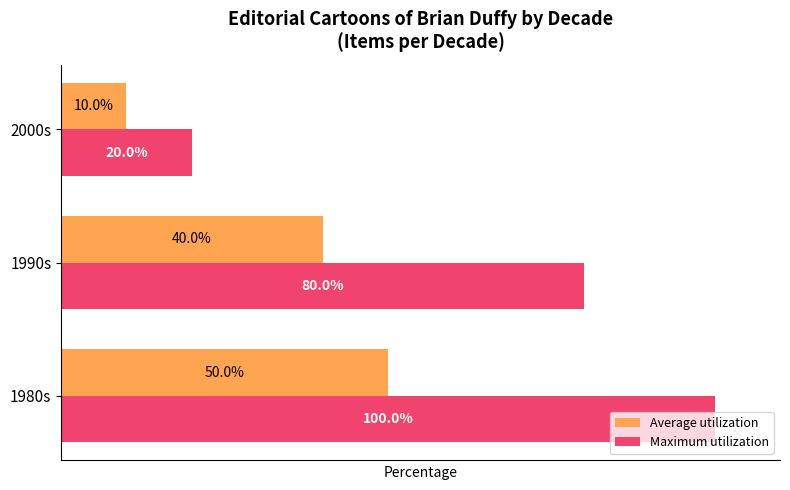

List the series in order of their overall mean, lowest first.

Average utilization, Maximum utilization